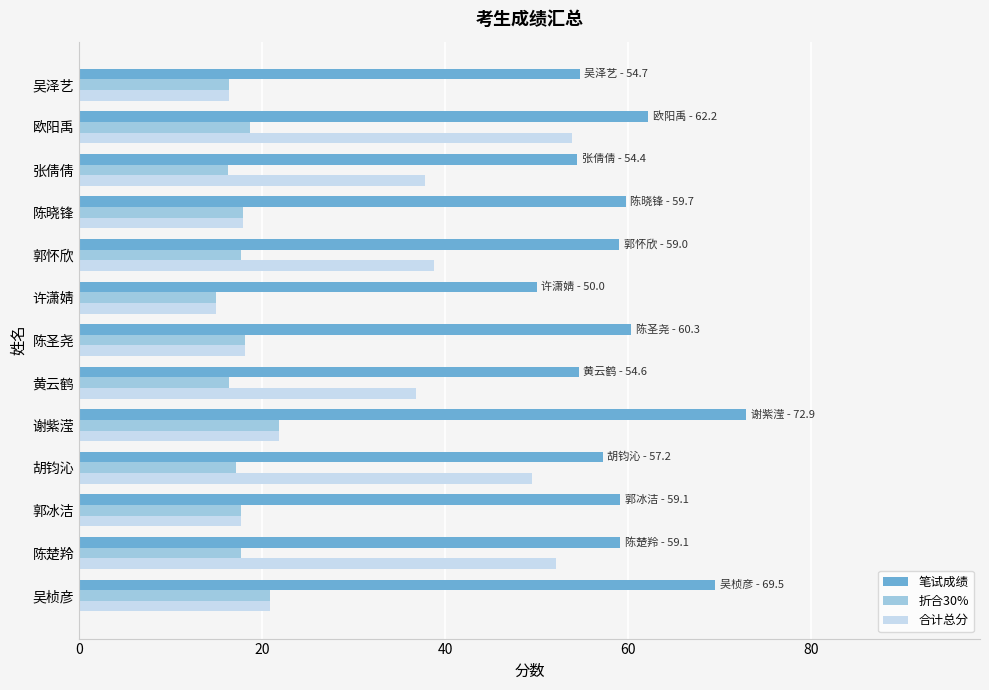

What is the average value of the 笔试成绩 series?

59.4